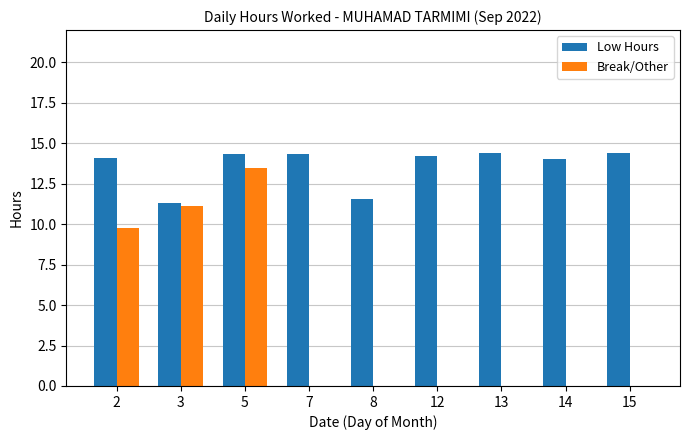

The Break/Other series shows 2.7 at 5. True or false?

False